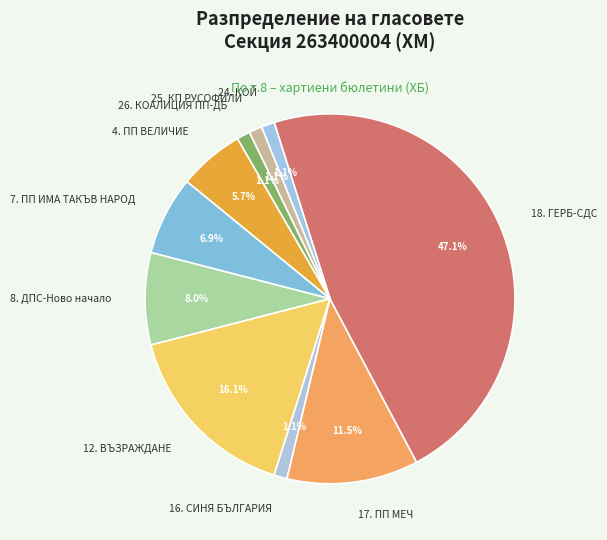

The 4. ПП ВЕЛИЧИЕ slice represents 6% of the pie. True or false?

True